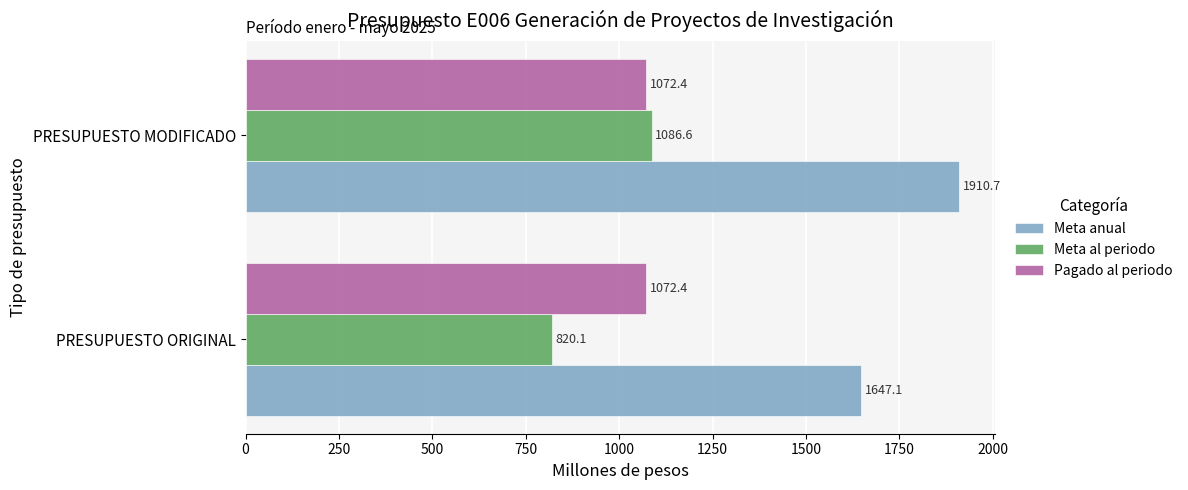

Is it true that Meta al periodo equals 440.7 at PRESUPUESTO MODIFICADO?

False